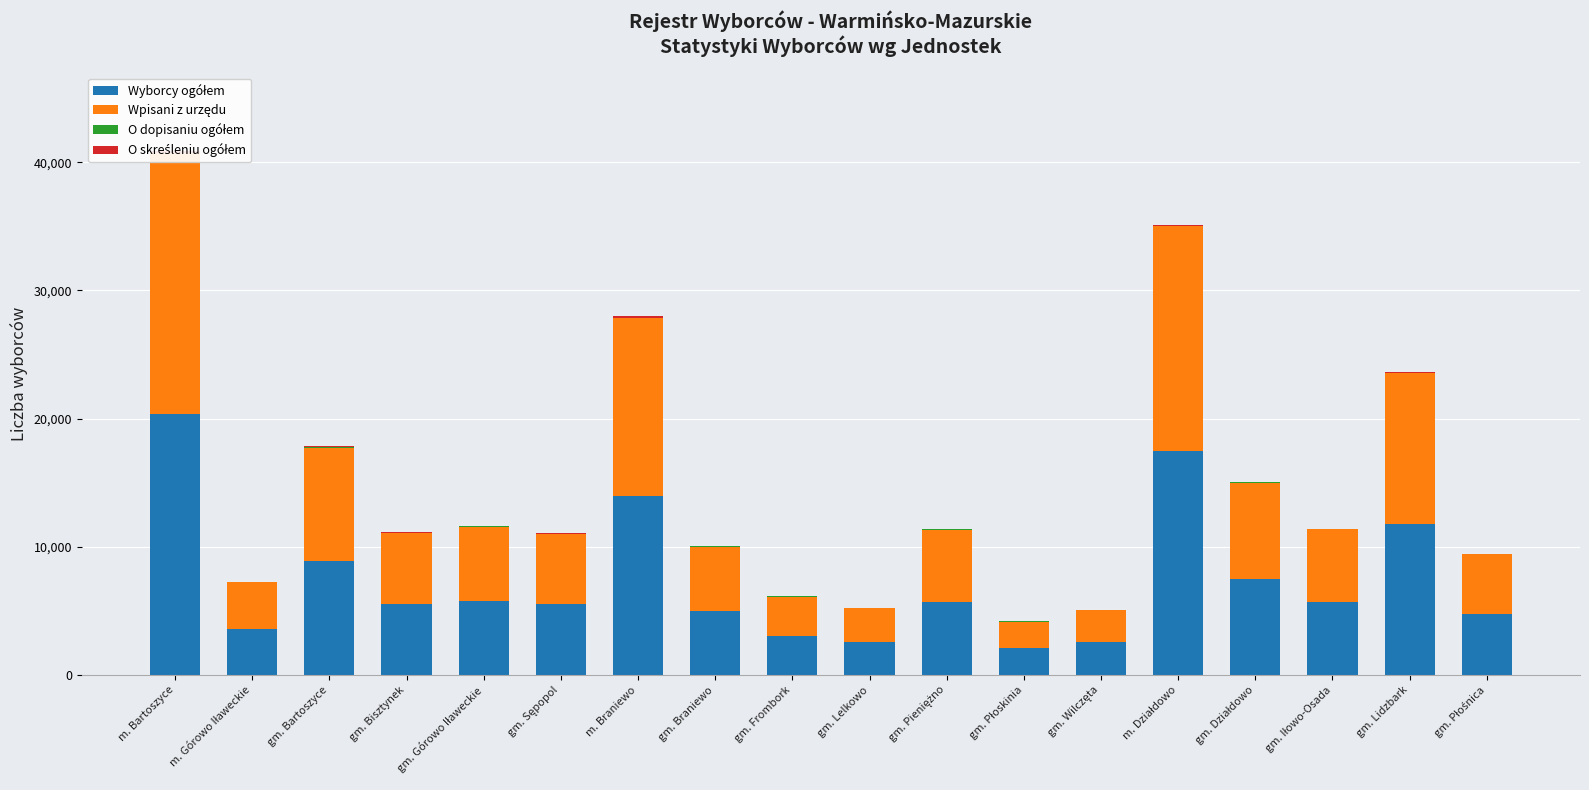

List the series in order of their peak value, lowest first.

O dopisaniu ogółem, O skreśleniu ogółem, Wpisani z urzędu, Wyborcy ogółem